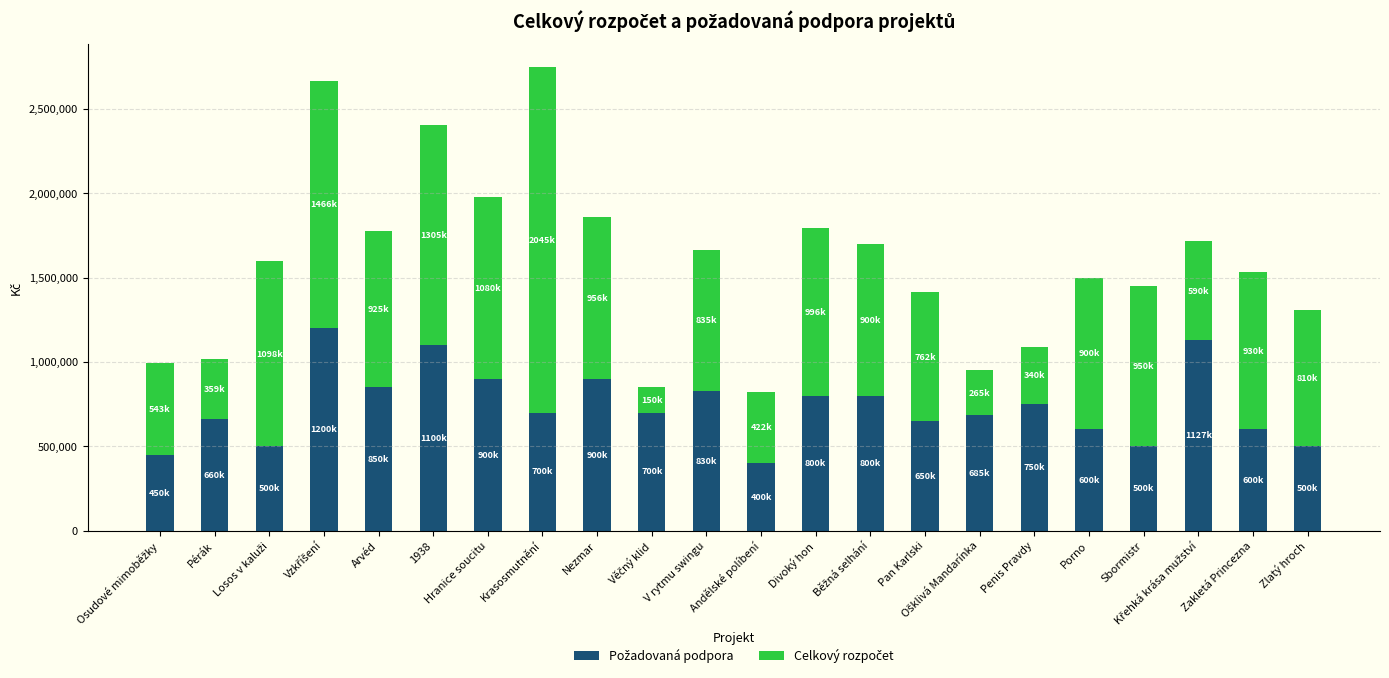

What is the total value across all series at Zakletá Princezna?

1530500